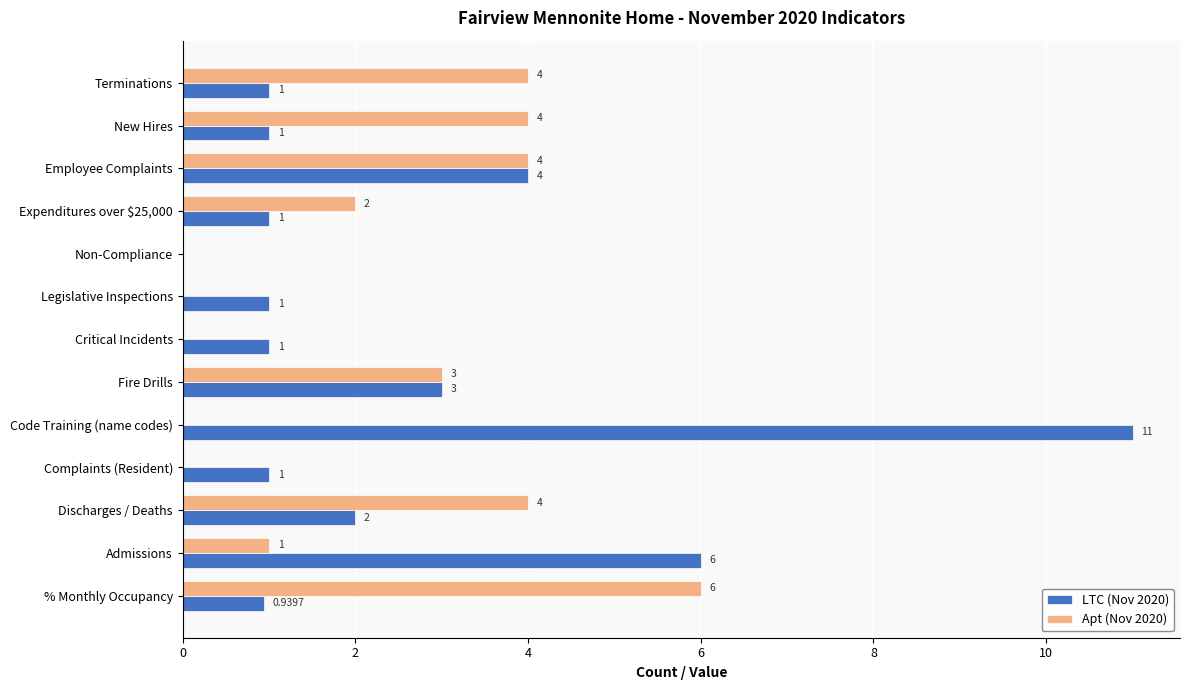

What is the sum of the Apt (Nov 2020) values at Terminations and Legislative Inspections?

4.0